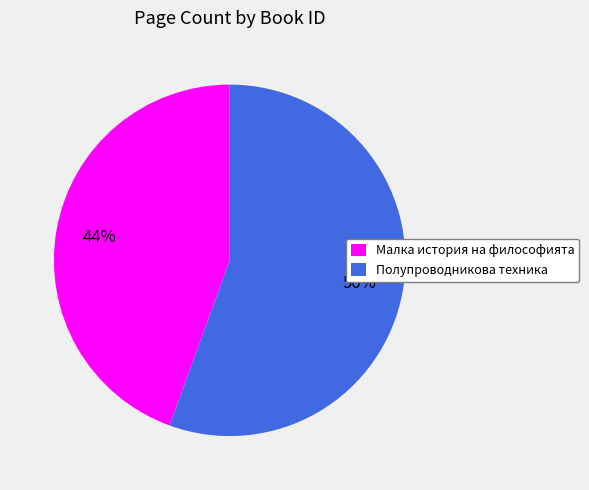

To the nearest percent, what is the combined percentage of Полупроводникова техника and Малка история на философията?

100%